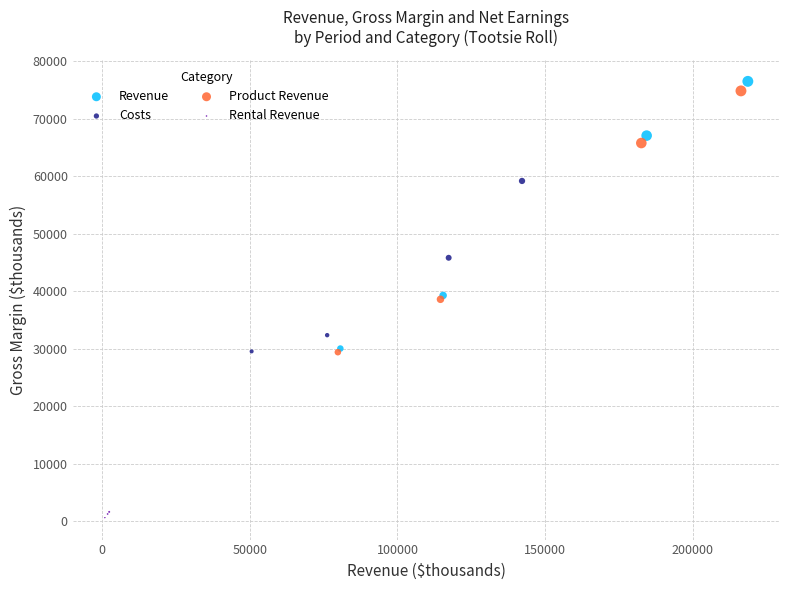

Which series has the largest Y range (max minus min)?

Revenue